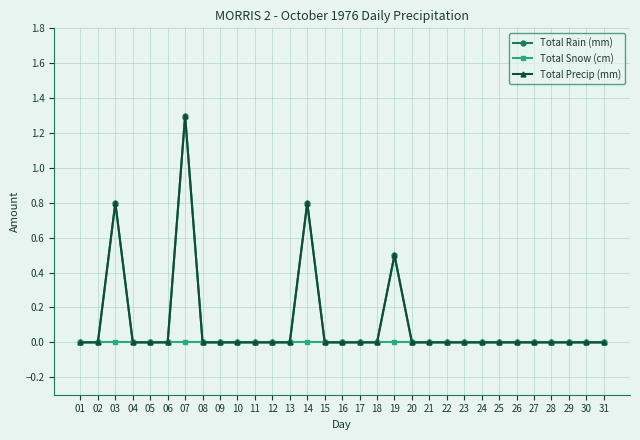

Does the chart have visible grid lines?

Yes